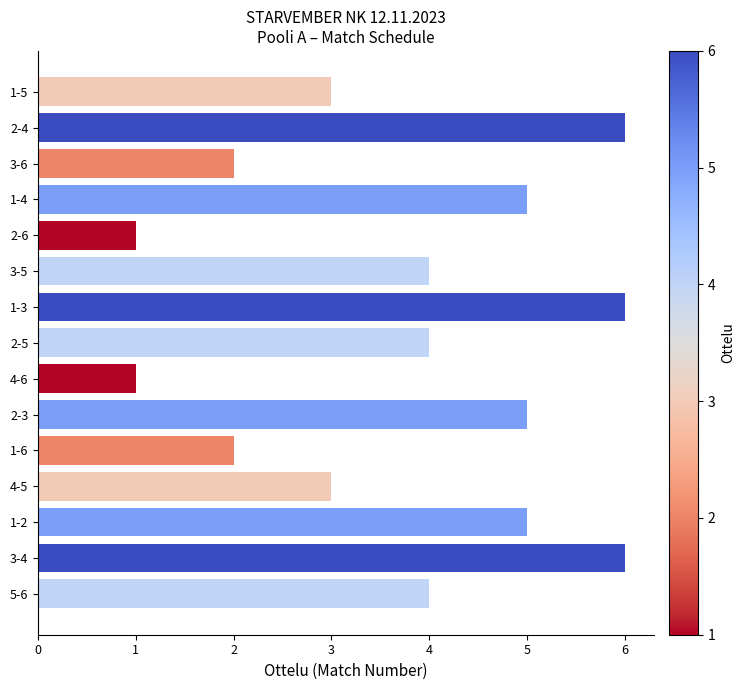

Reading bottom to top, what are all the values shown in this chart?

4	6	5	3	2	5	1	4	6	4	1	5	2	6	3